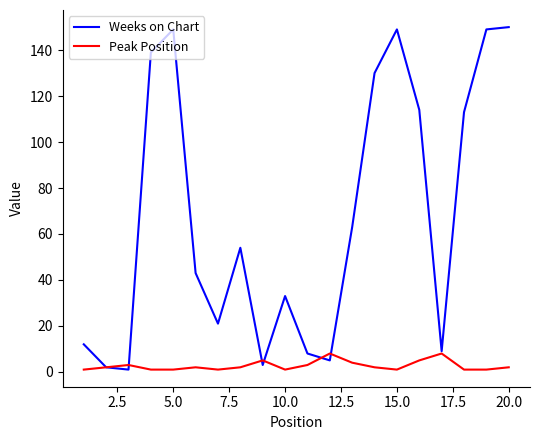

At how many categories does at least one series exceed 73?

8